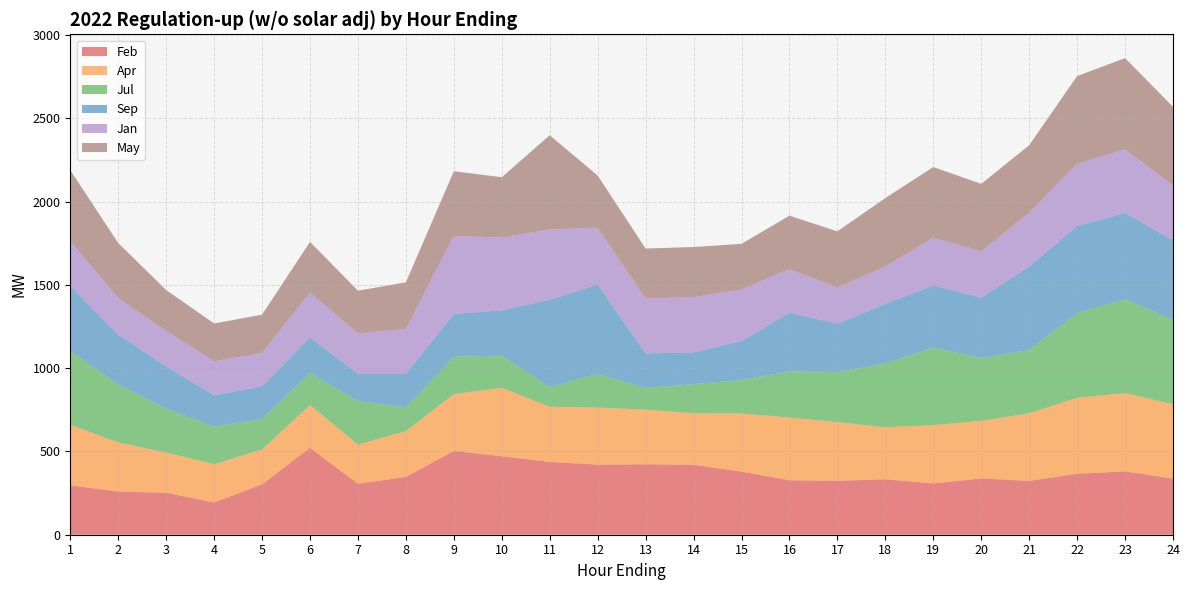

Reading left to right, extract all data points from this chart.

Feb: 1=297	2=259	3=252	4=194	5=302	6=522	7=306	8=347	9=503	10=471	11=437	12=421	13=423	14=420	15=379	16=327	17=324	18=333	19=308	20=338	21=323	22=366	23=380	24=337
Apr: 1=363	2=295	3=241	4=229	5=210	6=257	7=235	8=275	9=341	10=411	11=331	12=342	13=328	14=309	15=349	16=376	17=352	18=312	19=350	20=345	21=406	22=456	23=470	24=446
Jul: 1=443	2=348	3=264	4=226	5=183	6=192	7=261	8=143	9=224	10=193	11=118	12=203	13=129	14=175	15=201	16=278	17=301	18=383	19=465	20=378	21=379	22=509	23=564	24=506
Sep: 1=390	2=298	3=253	4=188	5=196	6=214	7=163	8=200	9=257	10=272	11=524	12=536	13=208	14=191	15=233	16=353	17=289	18=358	19=373	20=362	21=501	22=522	23=517	24=479
Jan: 1=270	2=220	3=213	4=204	5=200	6=269	7=243	8=270	9=468	10=437	11=423	12=341	13=329	14=331	15=310	16=261	17=217	18=225	19=287	20=278	21=325	22=374	23=383	24=328
May: 1=425	2=331	3=246	4=227	5=230	6=304	7=257	8=280	9=389	10=362	11=565	12=313	13=301	14=301	15=274	16=320	17=338	18=410	19=424	20=405	21=404	22=526	23=547	24=473